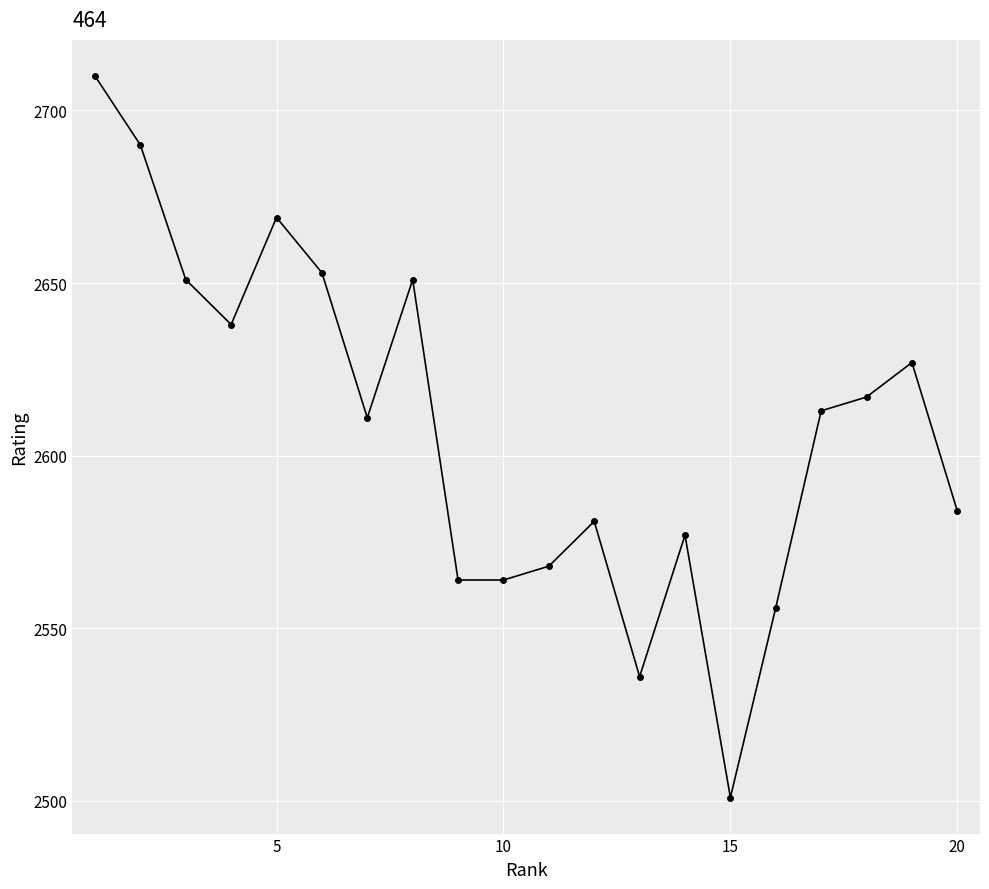

What is the value of the 4th point from the left?

2638